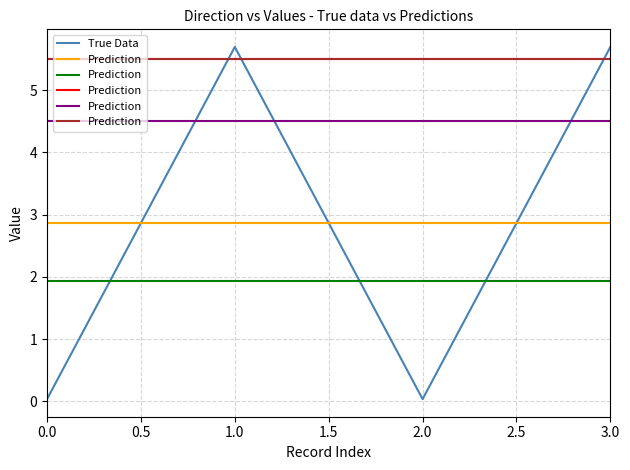

Where is the first local minimum for True Data?

2.0